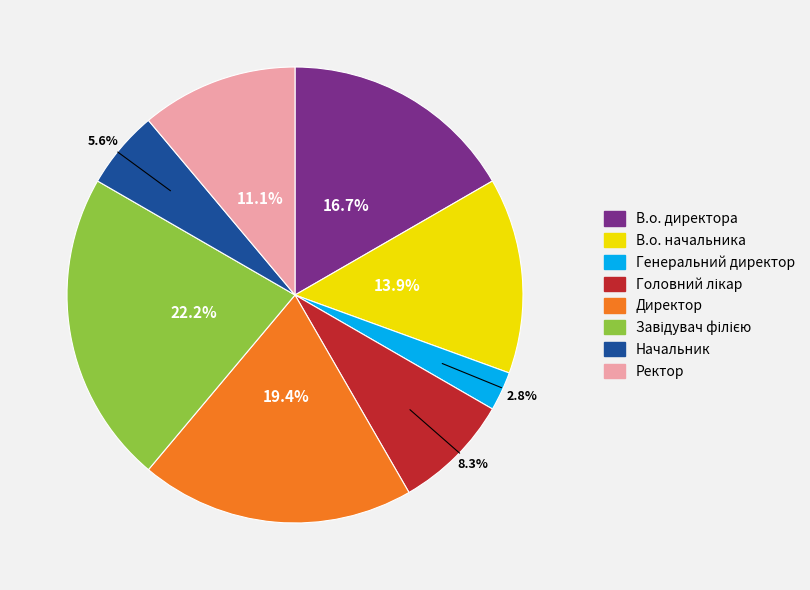

Count the number of slices in the pie.

8